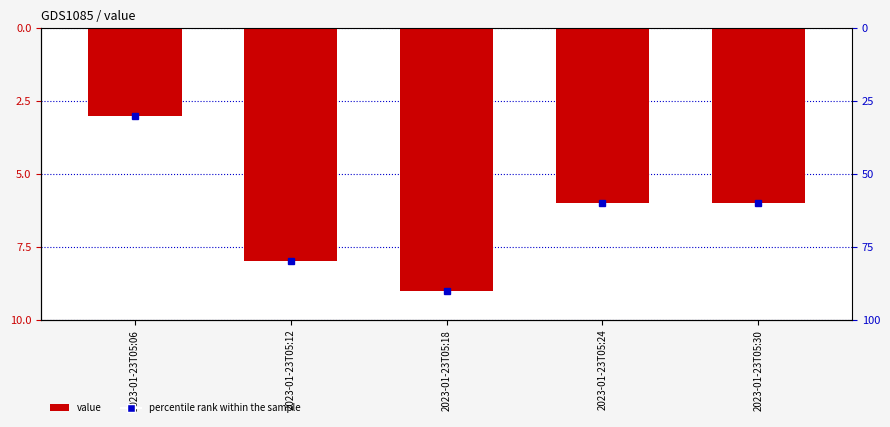

What is the change in value from 2023-01-23T05:06 to 2023-01-23T05:30?

+3